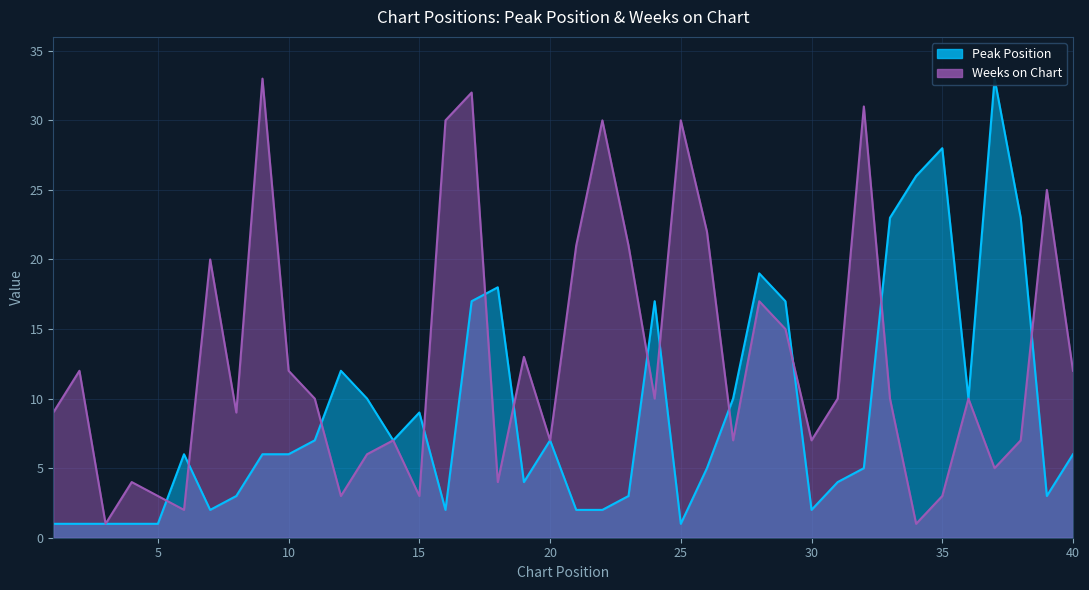

What is the highest value of the Peak Position series?

33